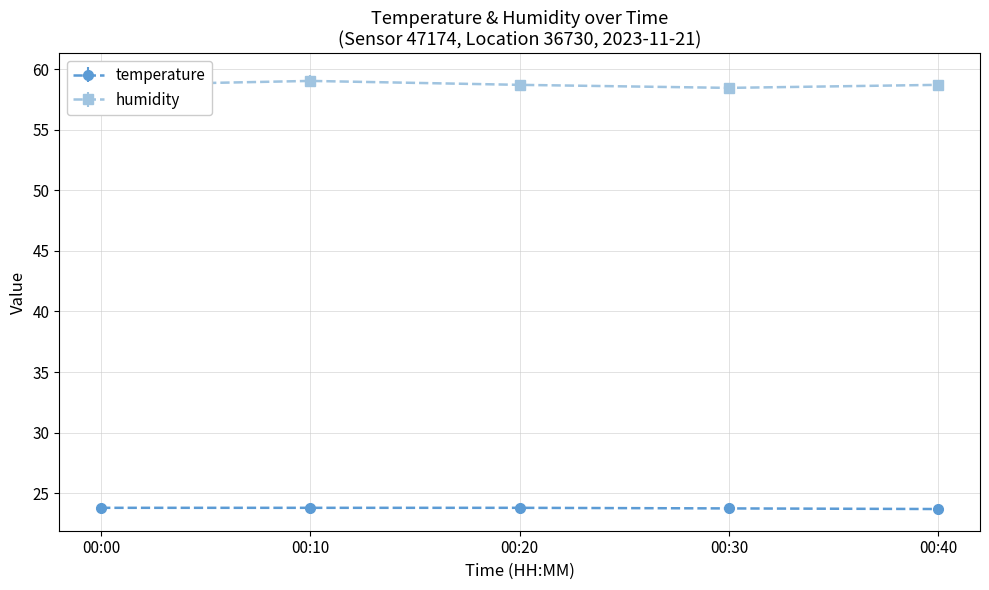

List the series in order of their peak value, highest first.

humidity, temperature